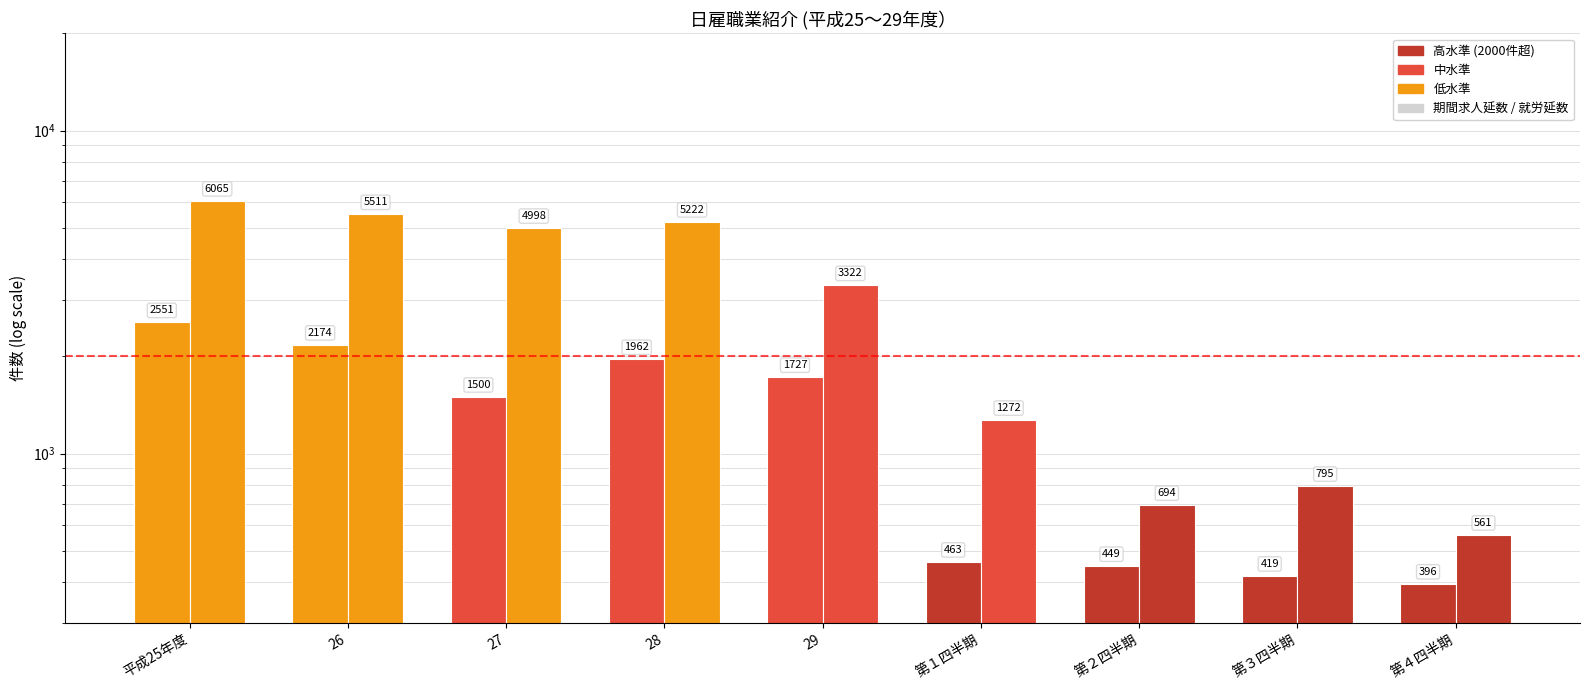

The 就労延数 series shows 5393 at 29. True or false?

False